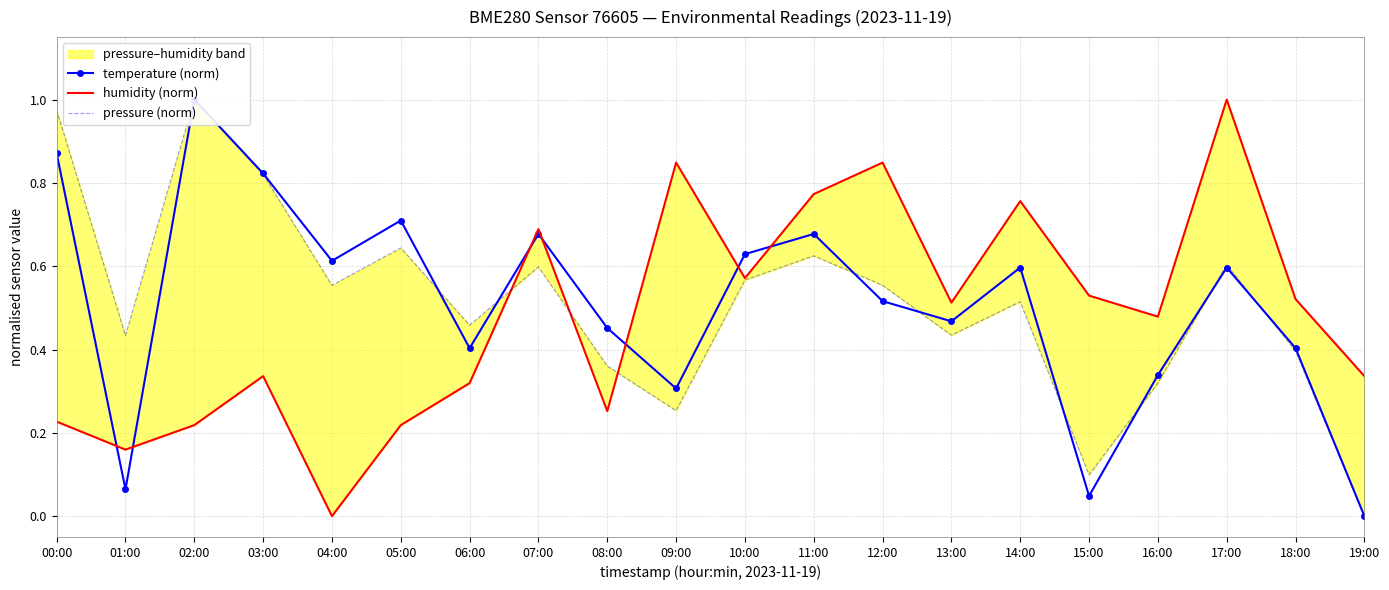

Between which two adjacent categories do pressure (norm) and humidity (norm) first intersect?

06:00 and 07:00